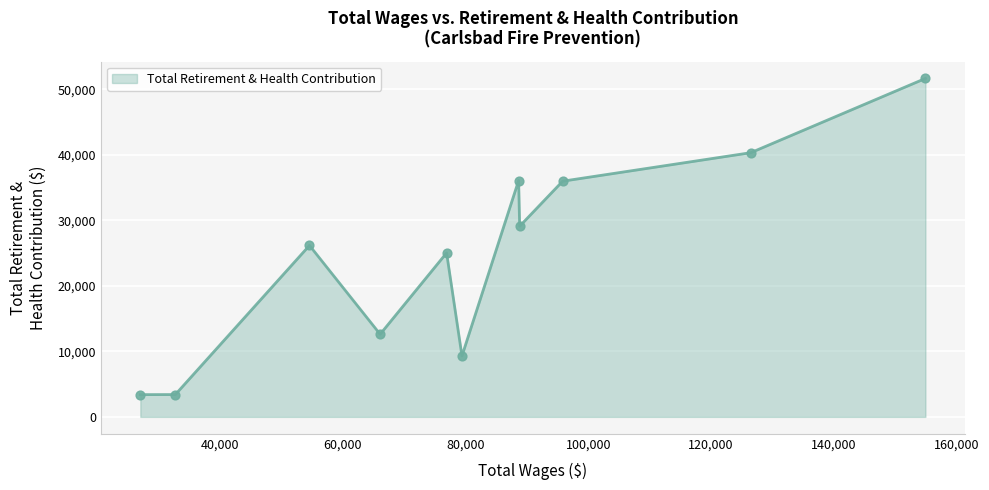

What is the difference between the maximum and minimum values?

48256